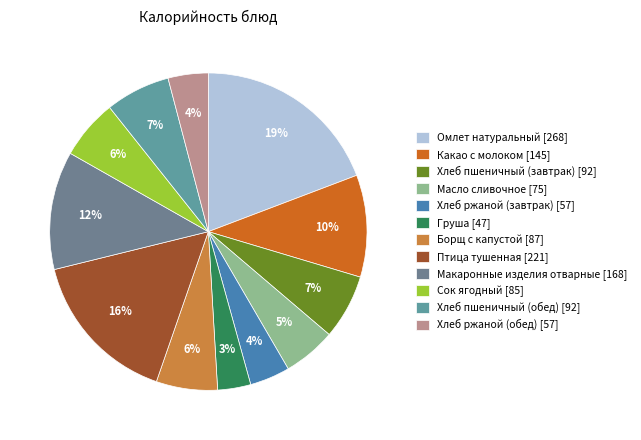

How many slices are in this pie chart?

12